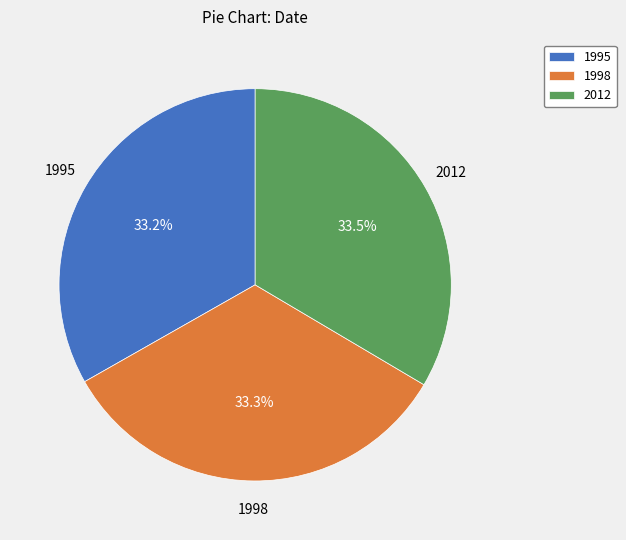

How many segments does this pie chart have?

3